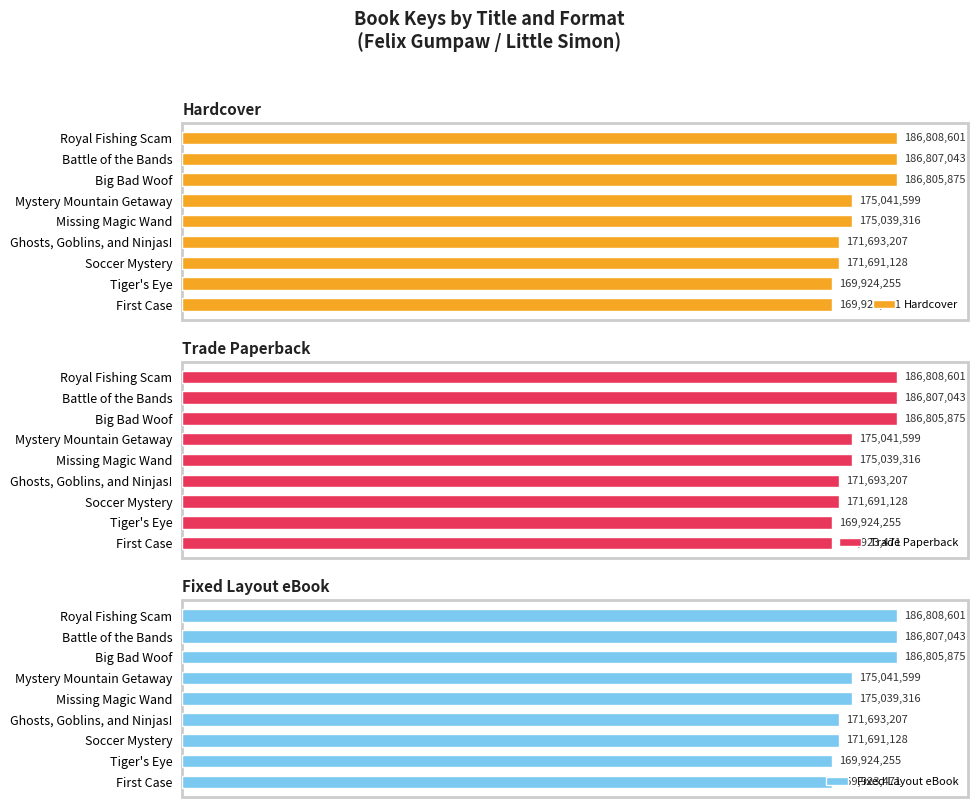

Rank the categories by Hardcover value from lowest to highest.

First Case, Tiger's Eye, Soccer Mystery, Ghosts, Goblins, and Ninjas!, Missing Magic Wand, Mystery Mountain Getaway, Big Bad Woof, Battle of the Bands, Royal Fishing Scam